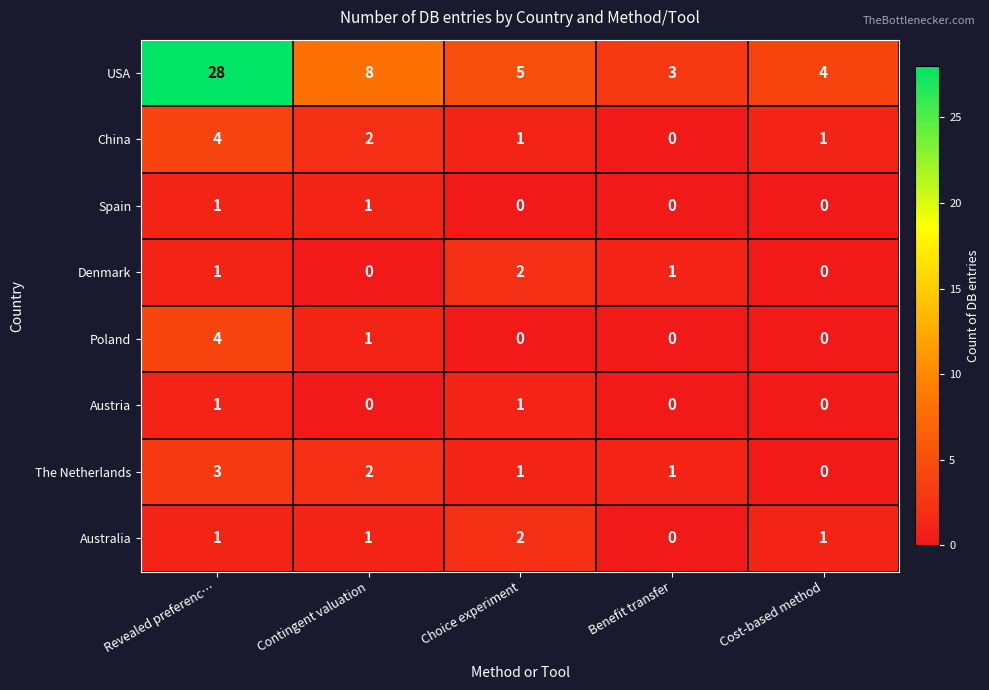

At which label does USA first exceed 5?

Revealed preferenc…